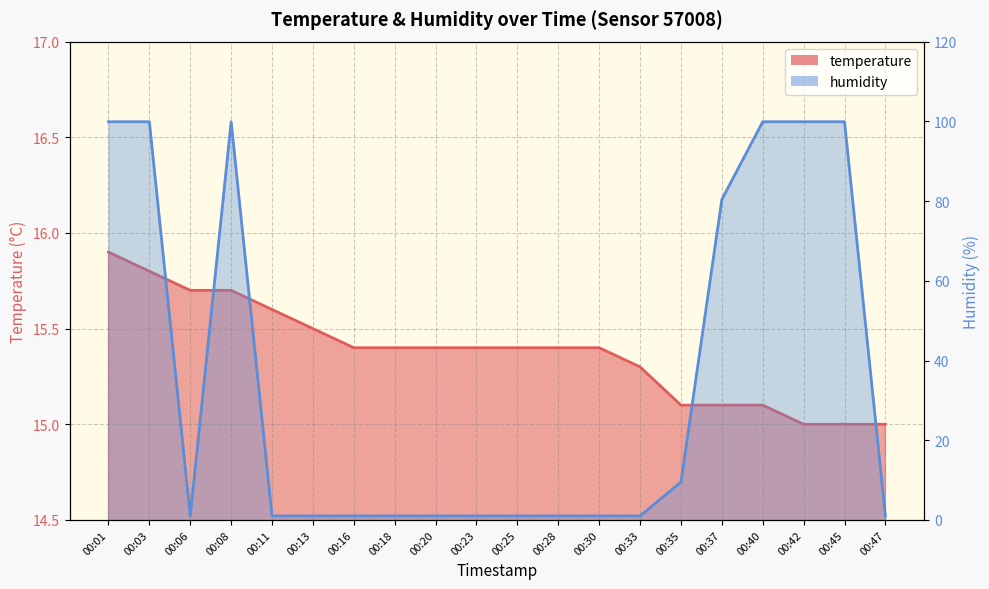

How many lines are shown in the chart?

2